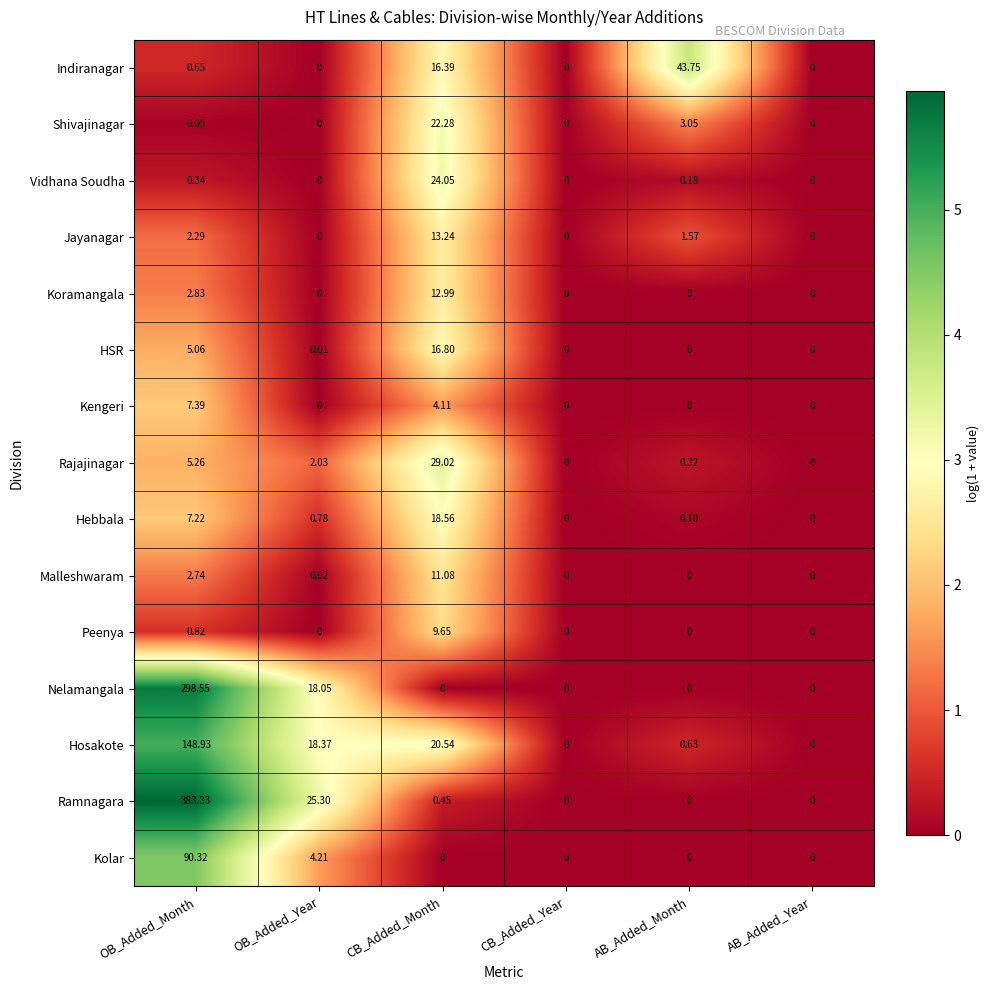

Which category has the highest value in the Vidhana Soudha series?

CB_Added_Month